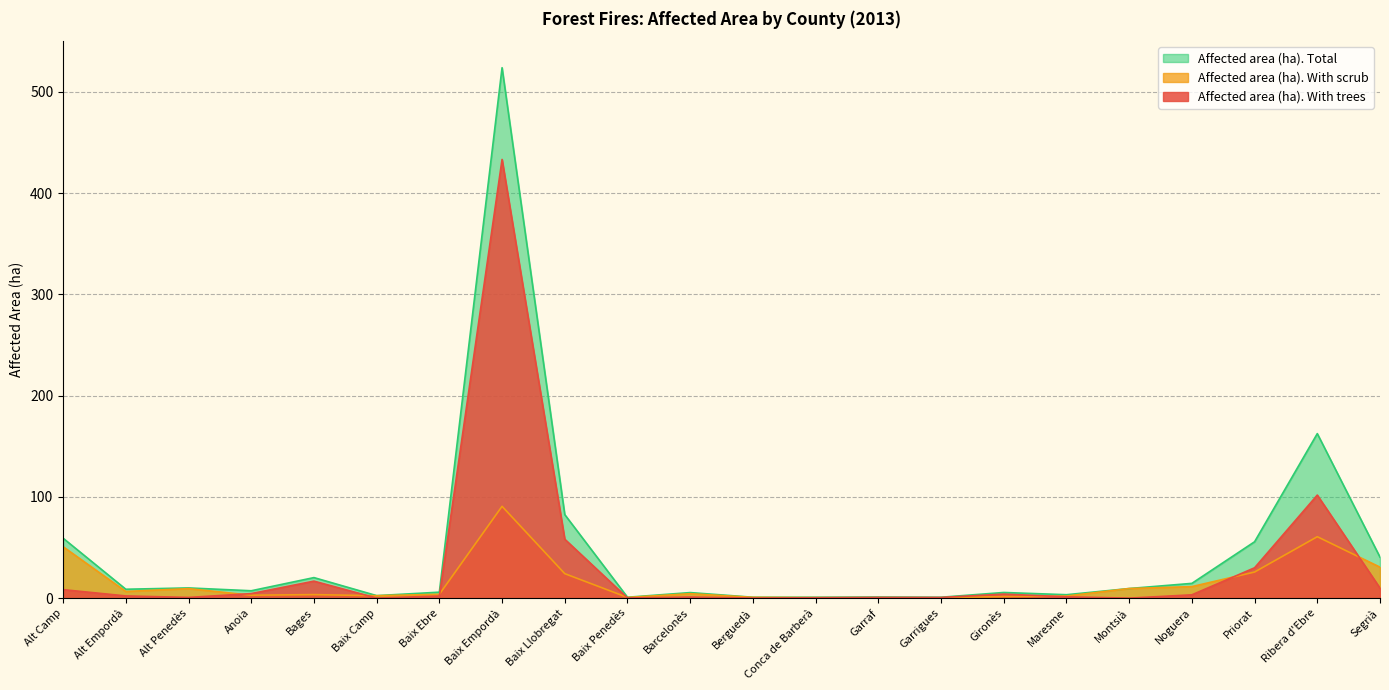

Where is the first local minimum for Affected area (ha). With trees?

Alt Penedès